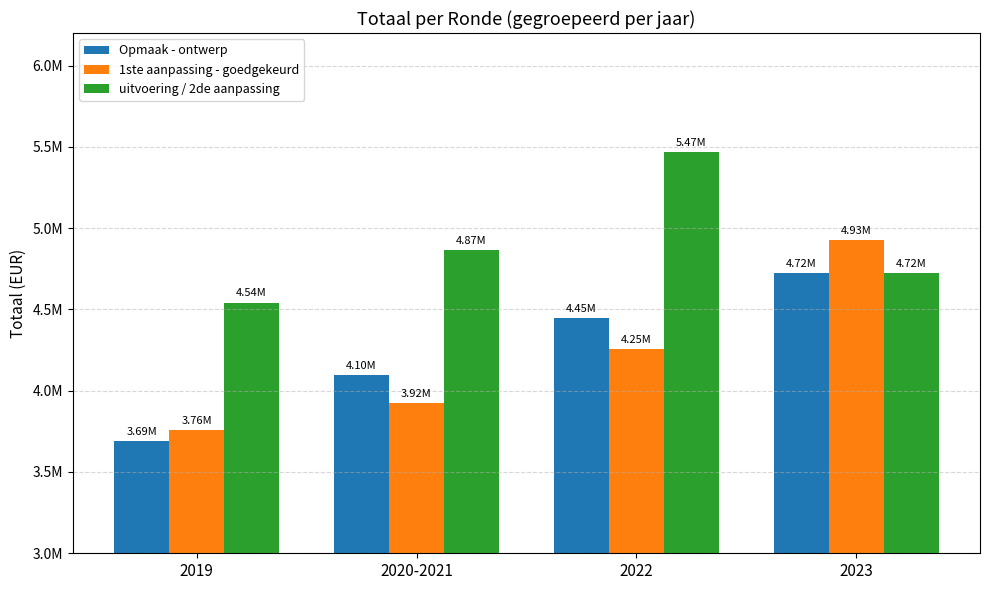

What is the difference between the uitvoering / 2de aanpassing values at 2023 and 2020-2021?

142080